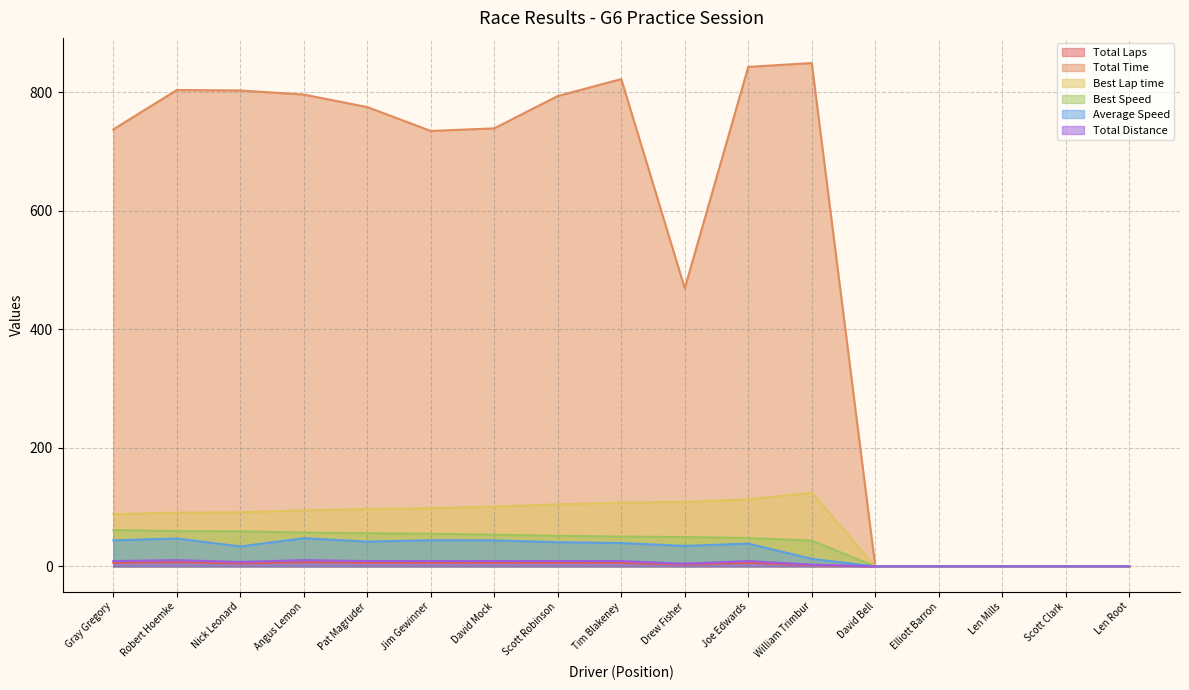

True or false: Best Lap time has more than 0 points higher than both neighbors.

True